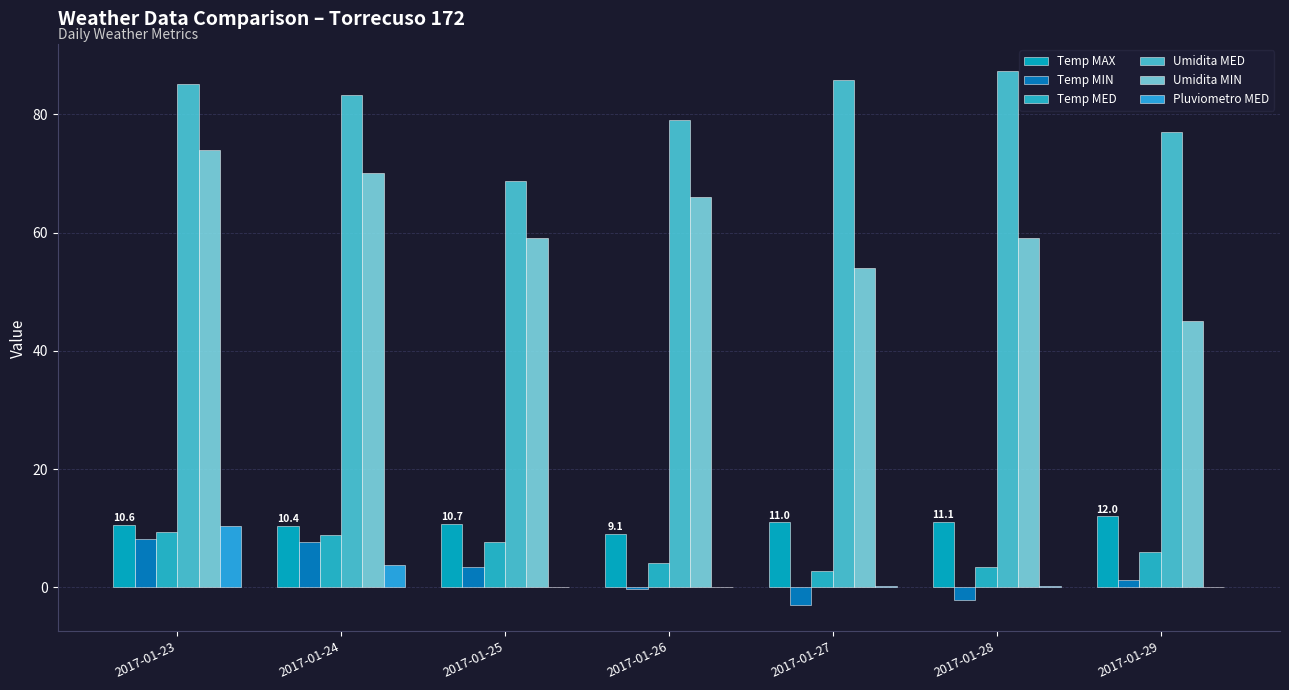

What is the sum of the Temp MAX values at 2017-01-25 and 2017-01-23?

21.3